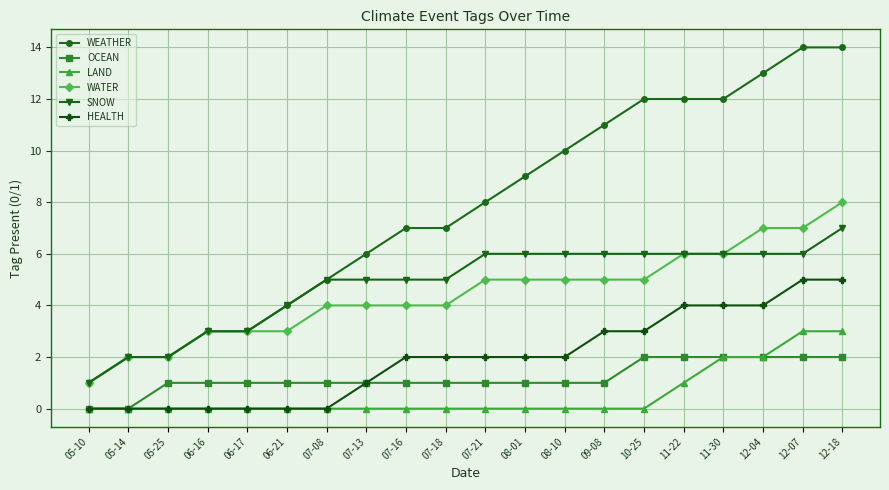

What are all the series names shown in the legend?

WEATHER, OCEAN, LAND, WATER, SNOW, HEALTH